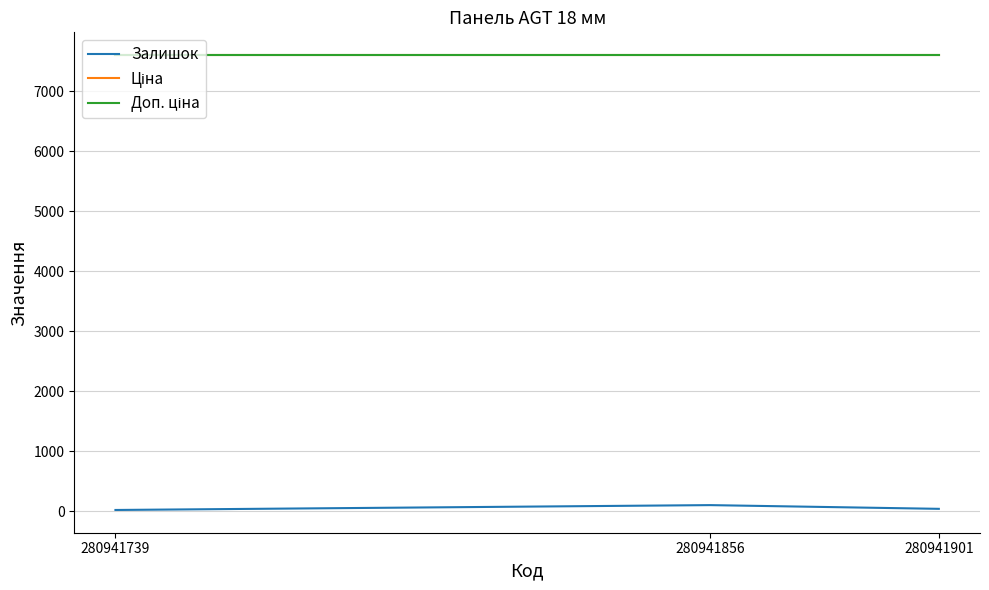

What is the value of the Залишок point at the 3rd from the left?

22.0